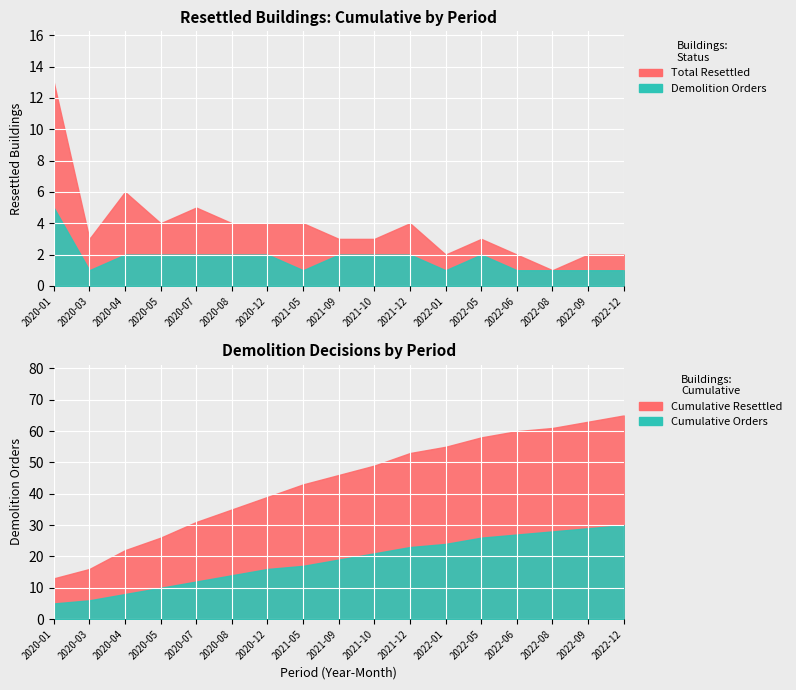

What is the label of the 7th point from the right?

2021-12